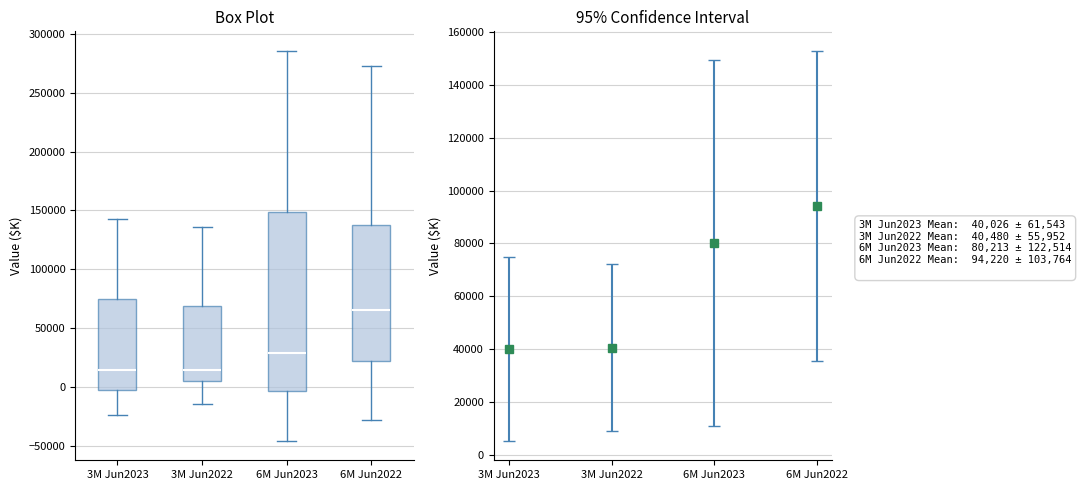

Where does the lower whisker of the box for 3M Jun2023 end on the y-axis? The values are not printed on the chart, so give them approximately, as read against the axis.

-25000